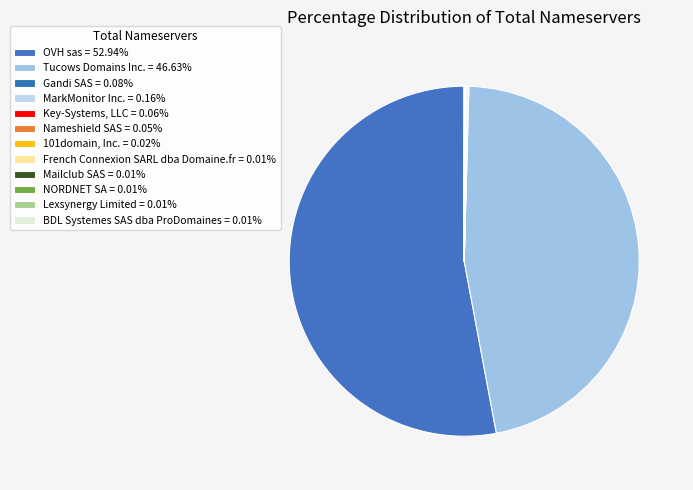

Which has a higher value, OVH sas or 101domain, Inc.?

OVH sas